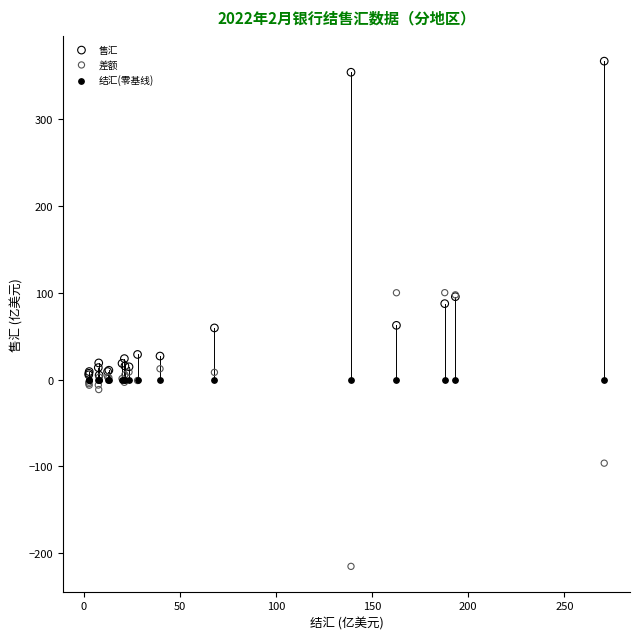

Which series contains the lowest Y value?

差额